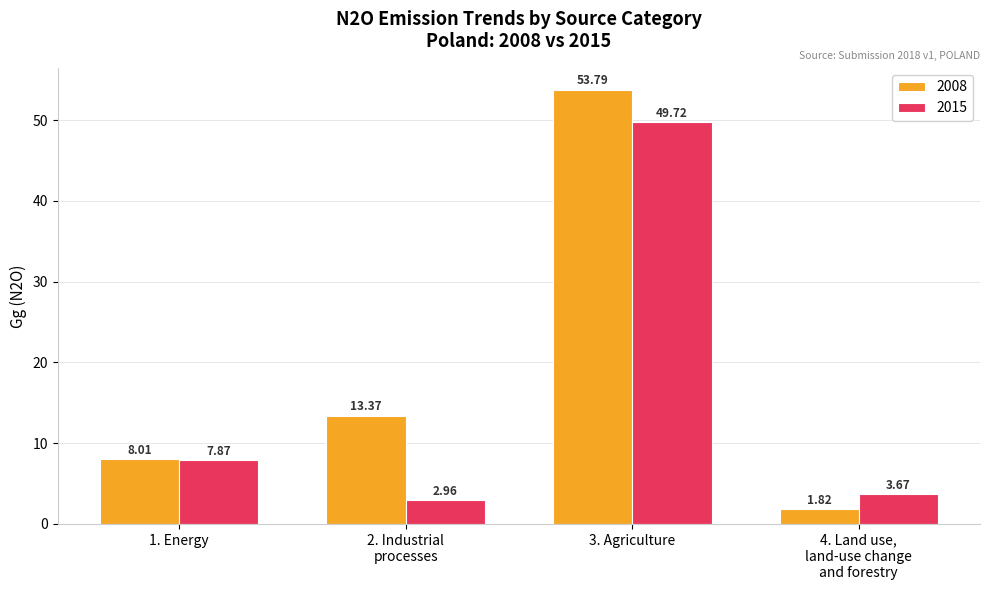

Rank the series by their maximum value, from lowest to highest.

2015, 2008